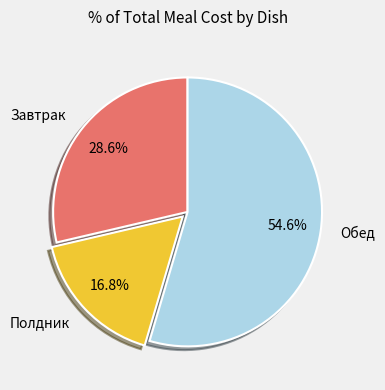

Is the sum of Обед and Завтрак greater than half?

Yes